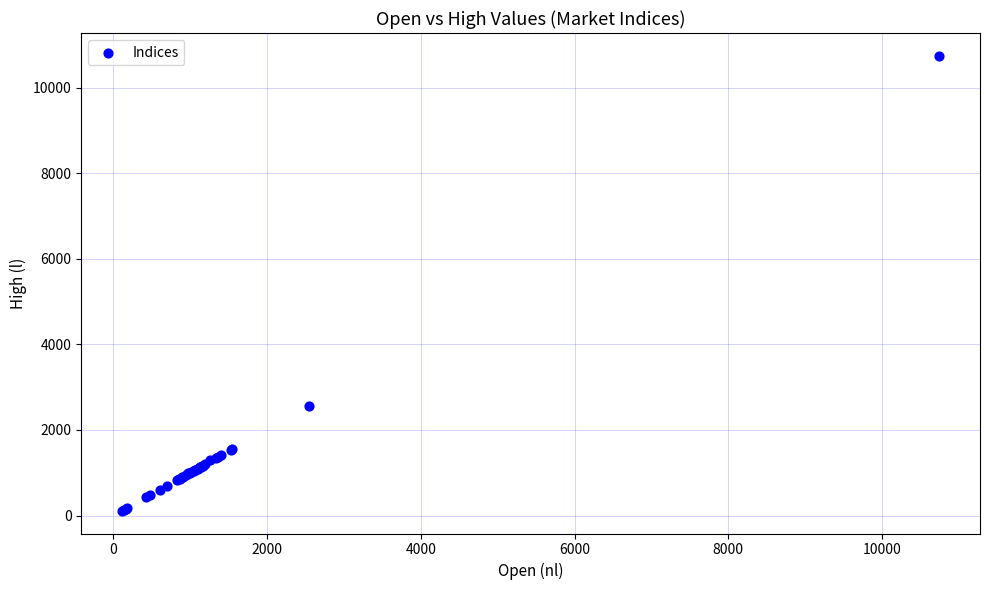

What Y value in the scatter plot is closest to 5428?

2552.3